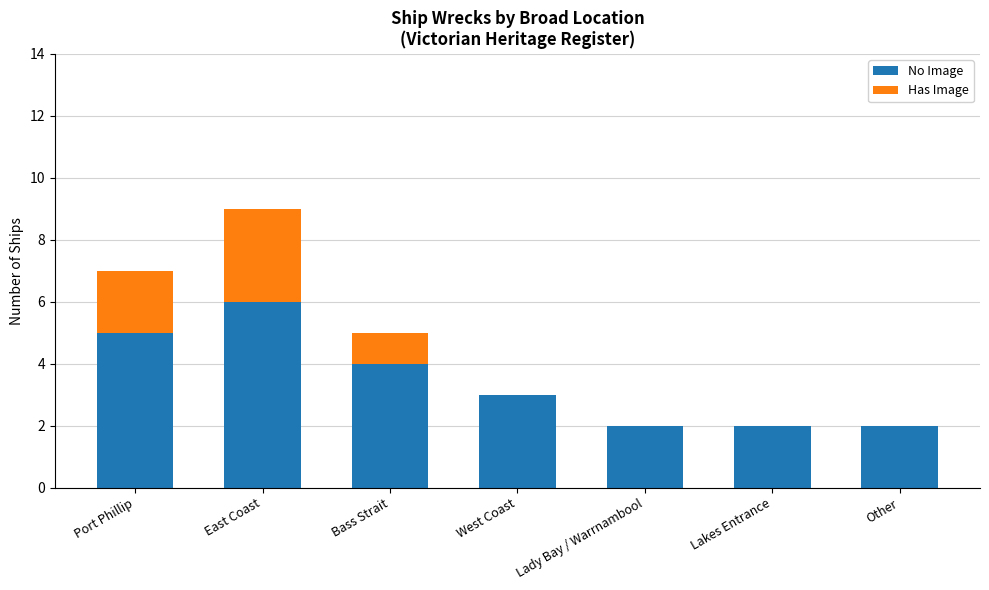

At which label does No Image reach its peak?

East Coast